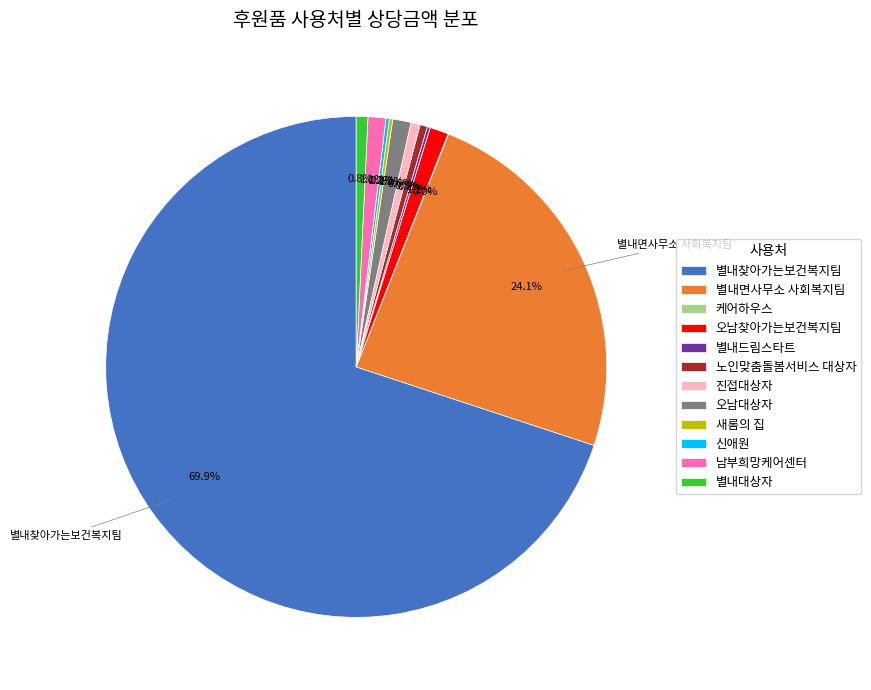

Is there a majority slice in this chart?

Yes